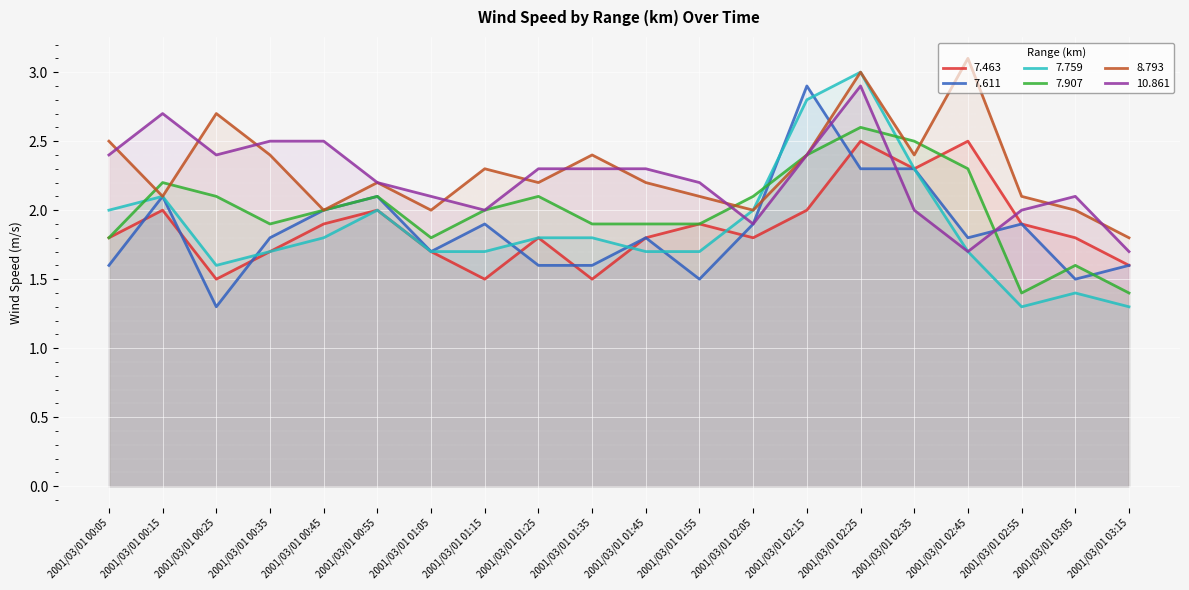

How many intersections are there between 7.759 and 10.861?

1